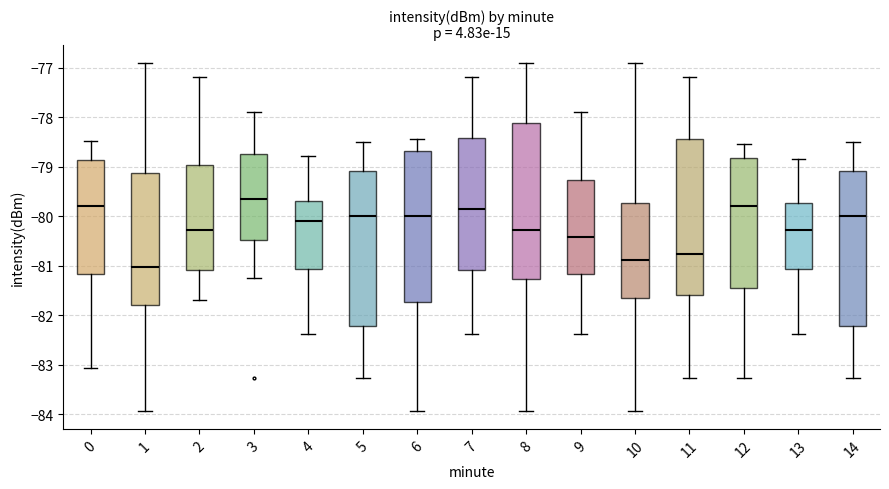

Which box's median line is the lowest?

1